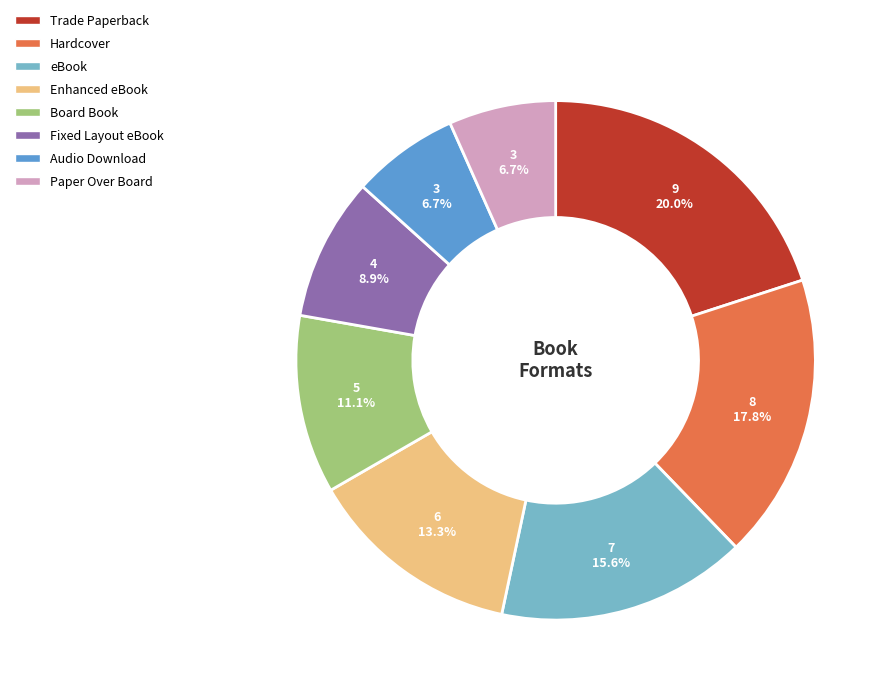

Does Trade Paperback account for over 50% of the chart?

No